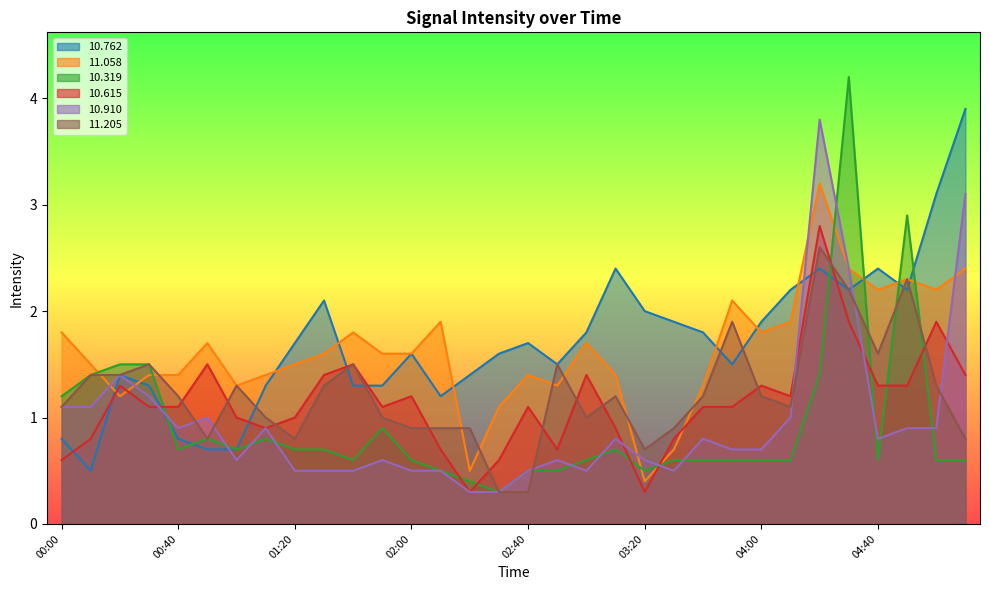

Between which two adjacent categories do 11.058 and 10.762 first intersect?

00:10 and 00:20